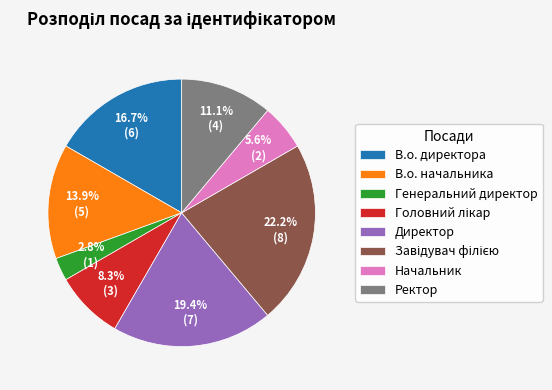

Between Ректор and Генеральний директор, which is larger?

Ректор